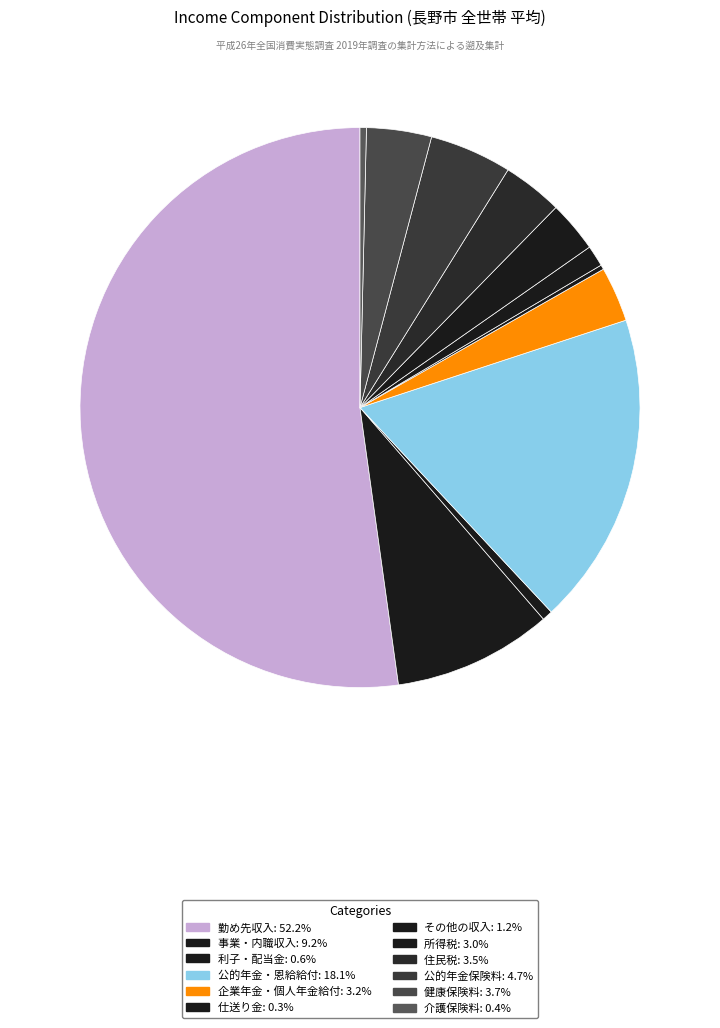

What percentage is the 所得税 slice, to the nearest percent?

3%